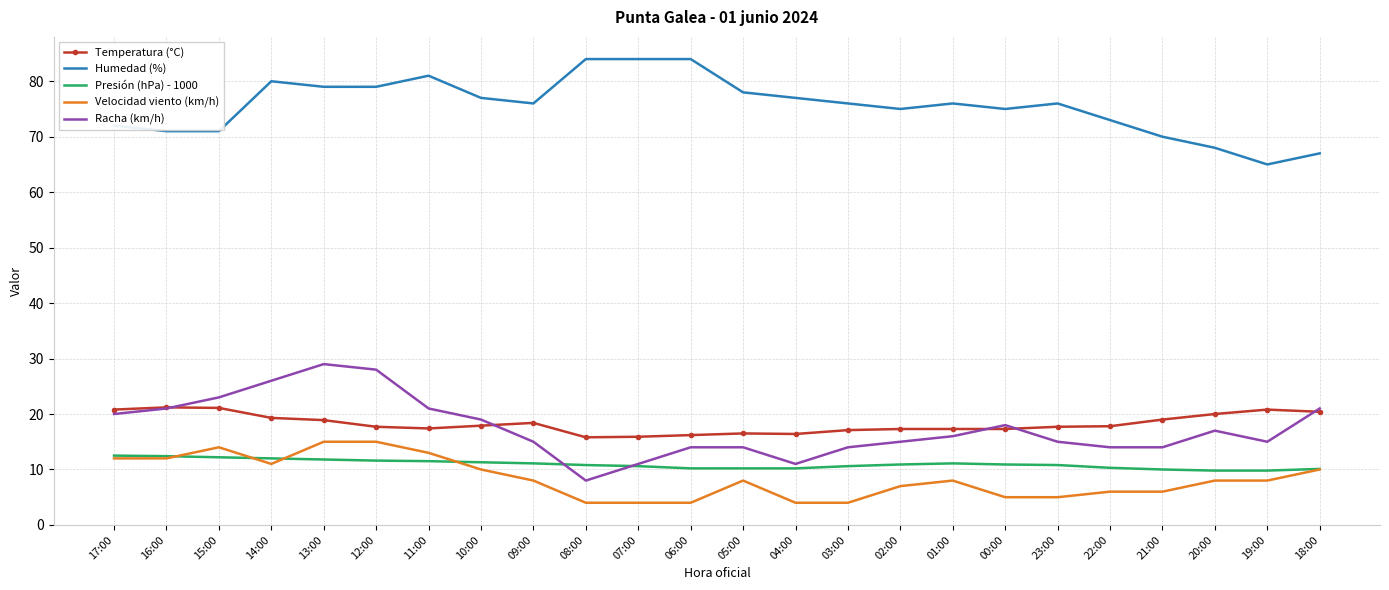

True or false: Racha (km/h) and Velocidad viento (km/h) intersect in this chart.

False